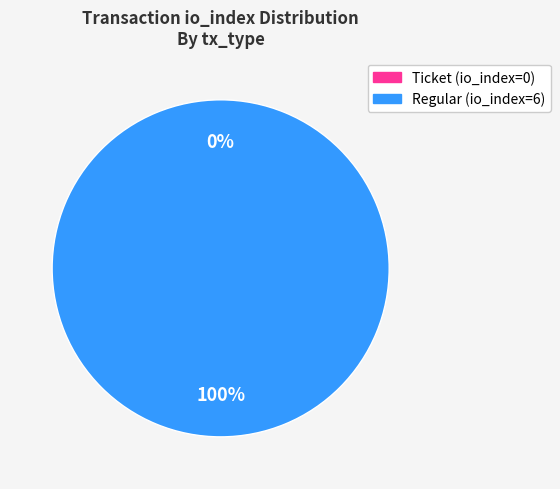

To the nearest percent, what is the combined percentage of Regular (io_index=6) and Ticket (io_index=0)?

100%